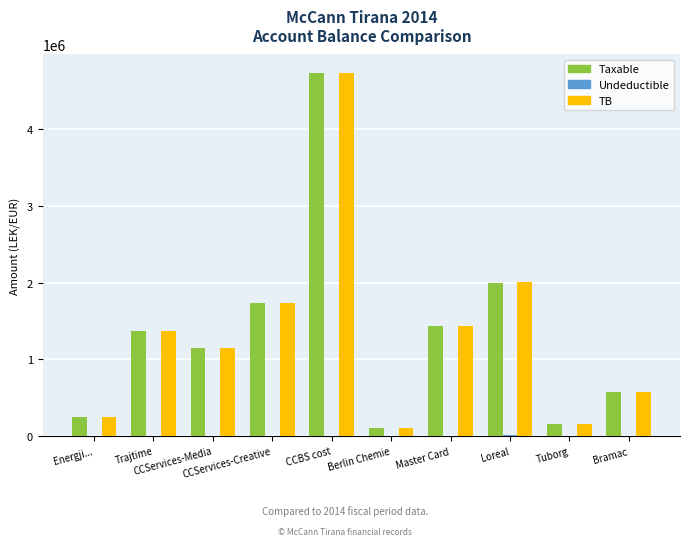

Is it true that Taxable equals 88128.0 at Energji...?

False